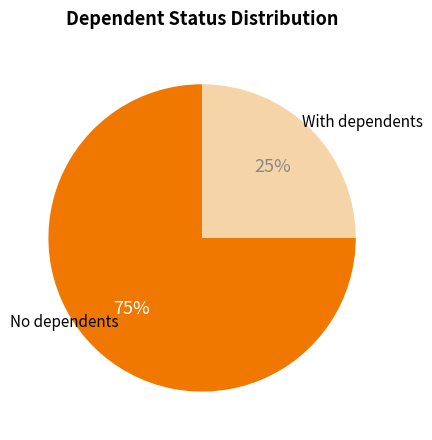

Is it true that No dependents is 75% of the pie?

True